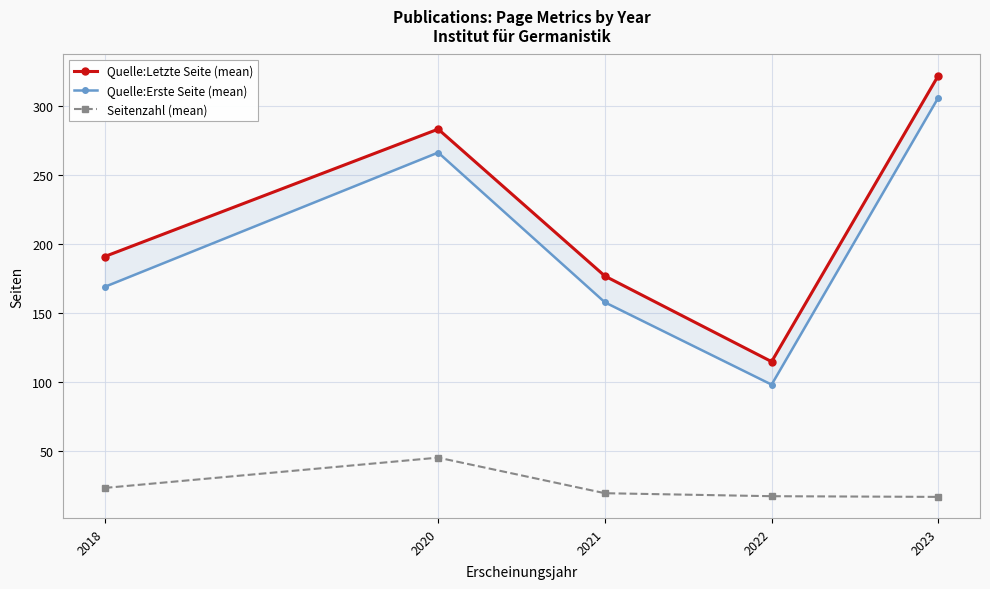

At which label is Seitenzahl (mean) closest to 30?

2018